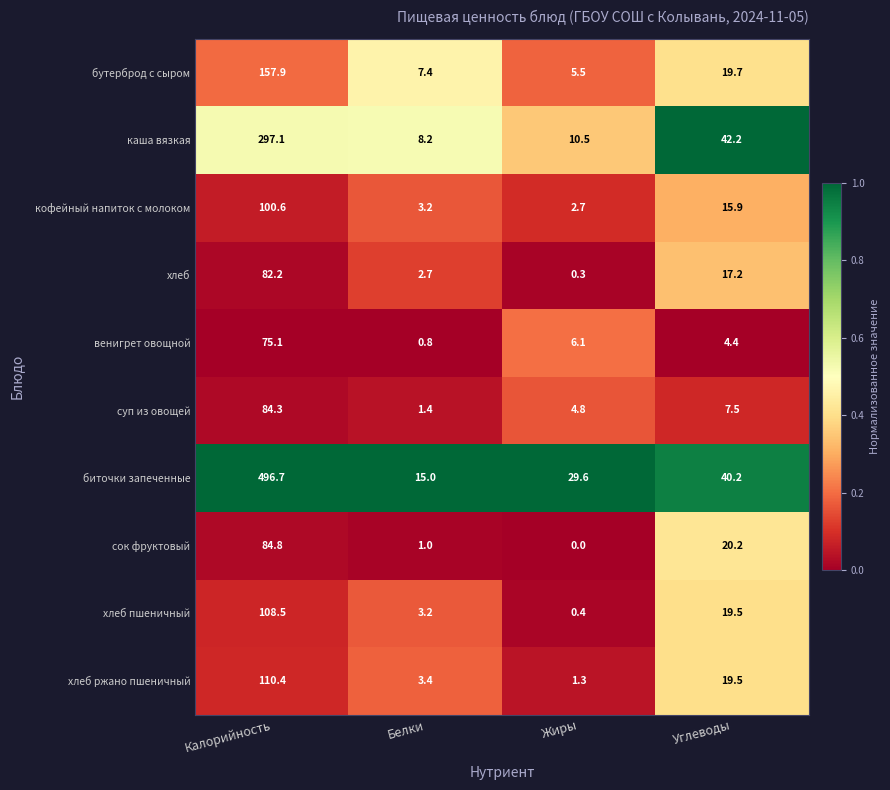

What is the total value across all series at Углеводы?

206.3